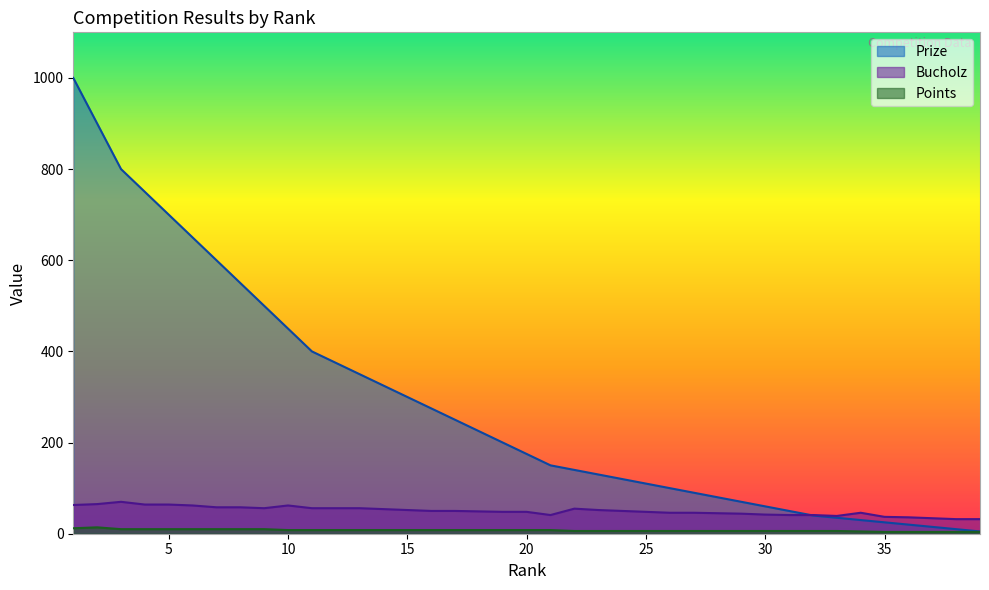

Rank the categories by Points value from highest to lowest.

2, 1, 3, 4, 5, 6, 7, 8, 9, 10, 11, 12, 13, 14, 15, 16, 17, 18, 19, 20, 21, 22, 23, 24, 25, 26, 27, 28, 29, 30, 31, 32, 33, 34, 35, 36, 37, 38, 39